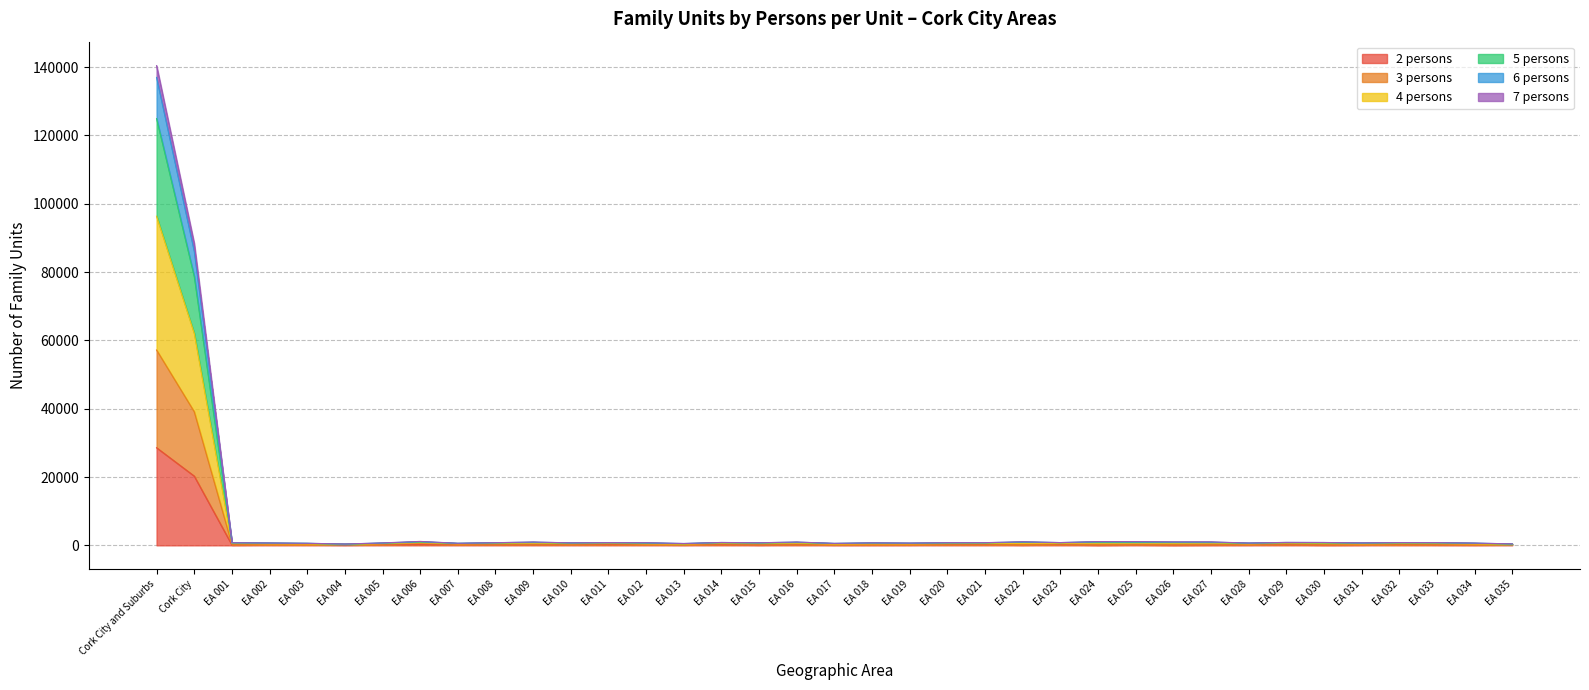

At which category is the sum across all series the highest?

Cork City and Suburbs